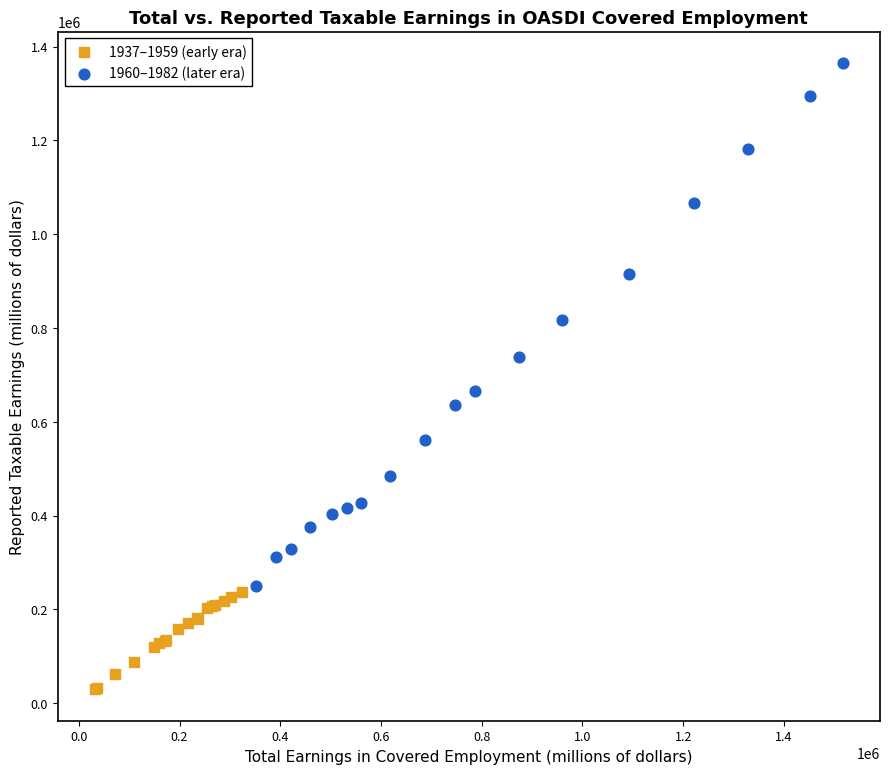

Which series has the widest spread of Y values?

1960–1982 (later era)